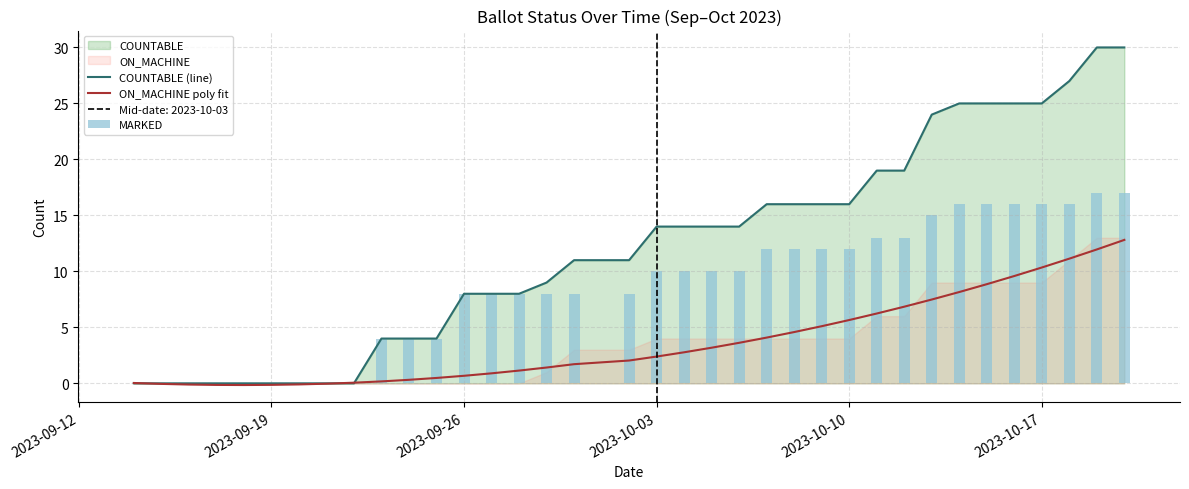

True or false: COUNTABLE (line) has a value of 33.6 at 2023-10-17.

False